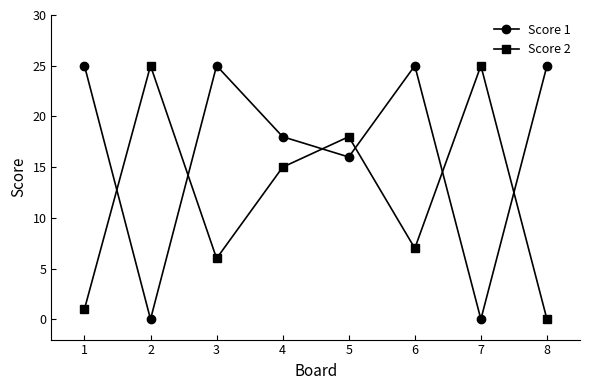

Which series changed the most between 1 and 2?

Score 1